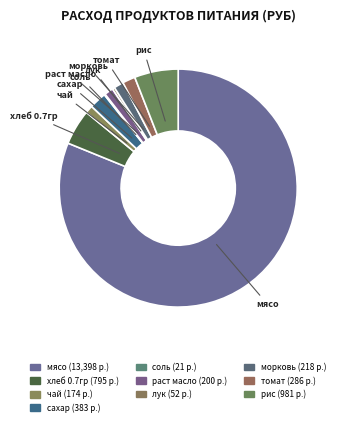

Count the number of slices in the pie.

10